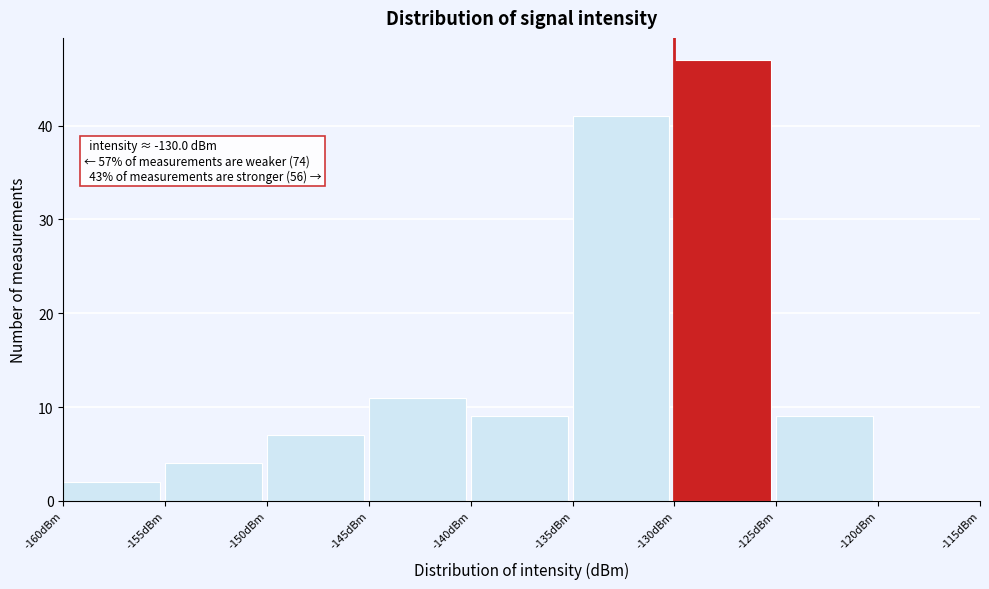

Which range on the x-axis has the tallest bar?

-130 to -125